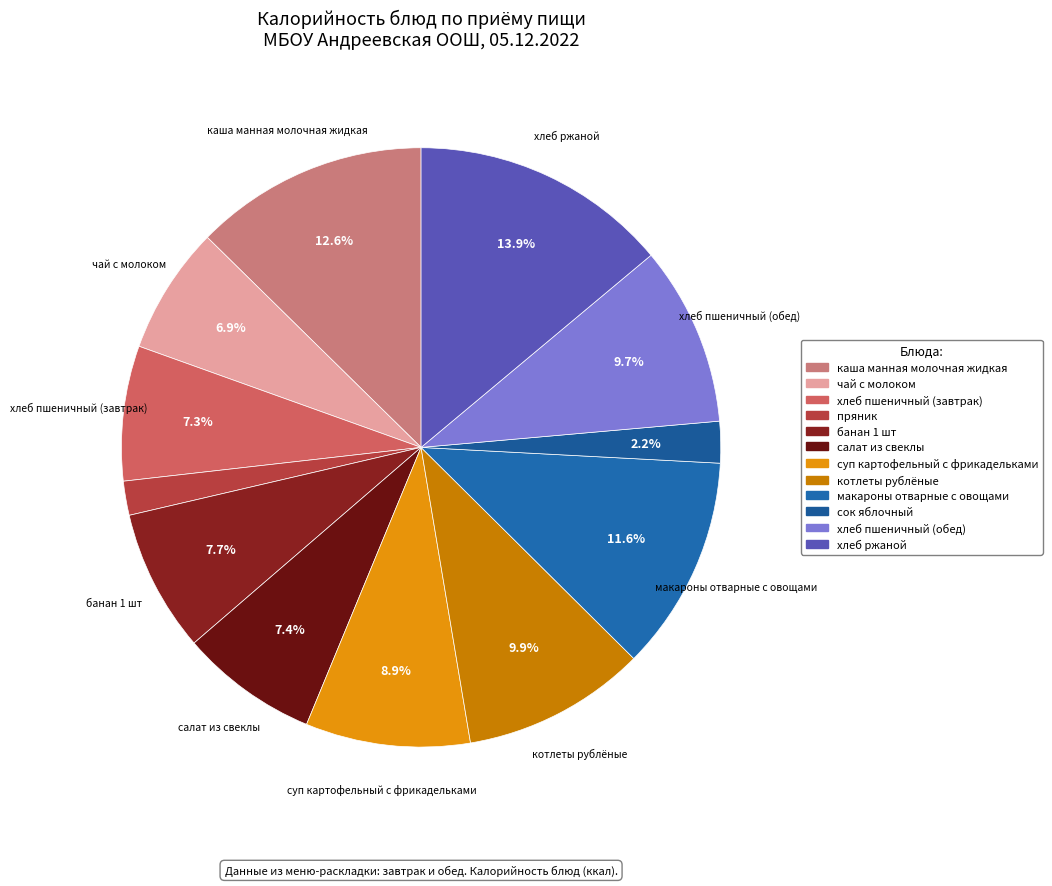

How many segments does this pie chart have?

12